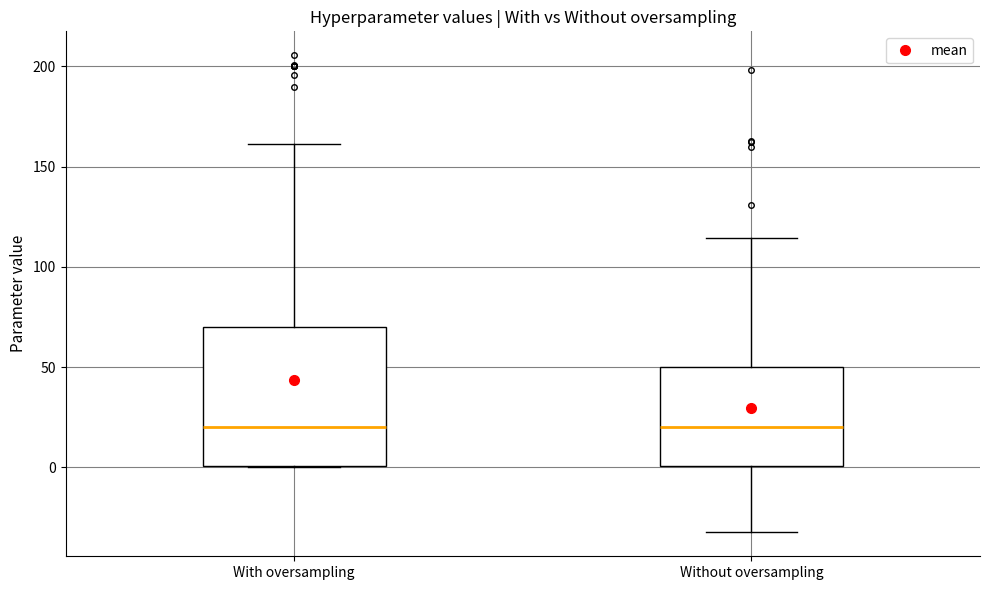

Reading left to right, transcribe this box plot: for each box, give where its median line is, the range the box spans, and where its two whiskers end, as read against the y-axis. The values are not printed on the chart, so give them approximately, as read against the axis.

With oversampling: median 20, box 0 to 70, whiskers 0 to 160
Without oversampling: median 20, box 0 to 50, whiskers -30 to 115